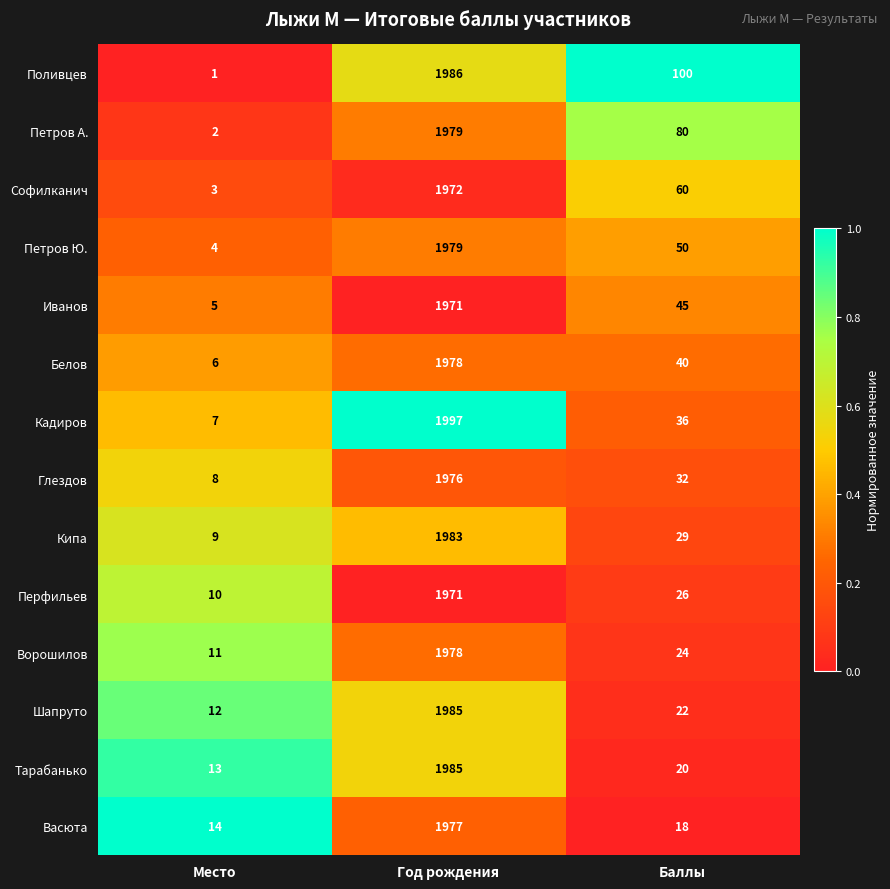

List the labels in order of Васюта value, largest first.

Год рождения, Баллы, Место